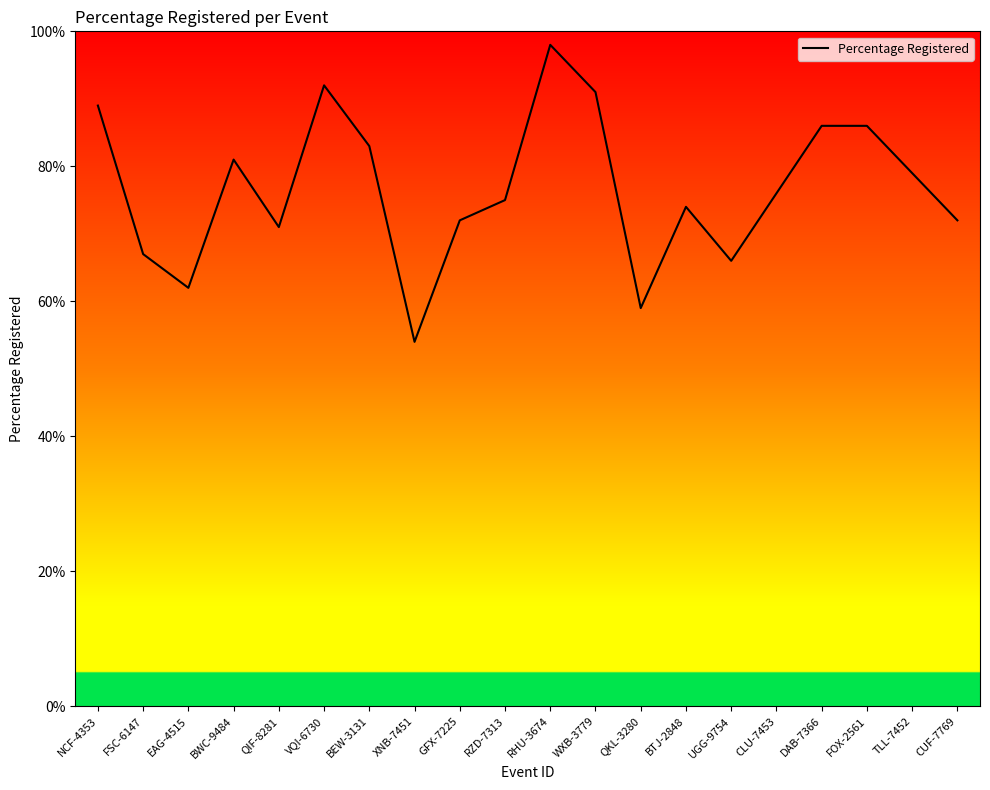

At which category does the chart reach its peak across all series?

RHU-3674